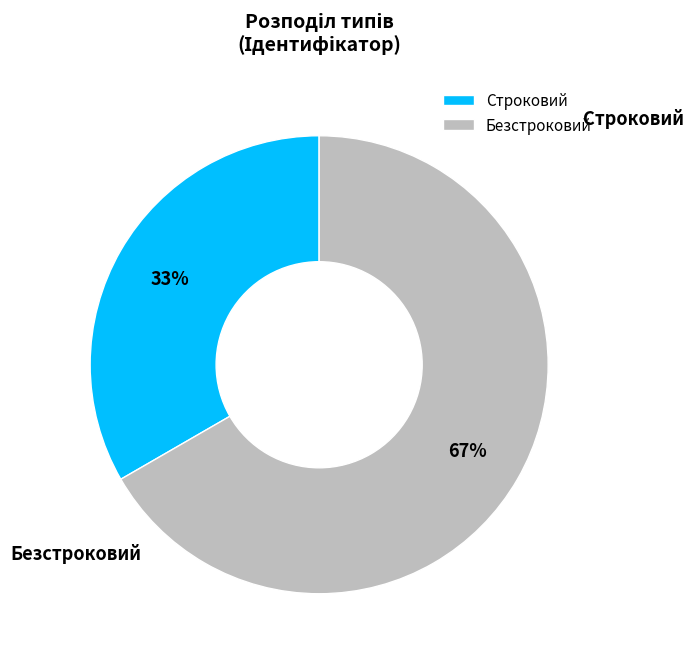

To the nearest percent, what is the combined percentage of Безстроковий and Строковий?

100%